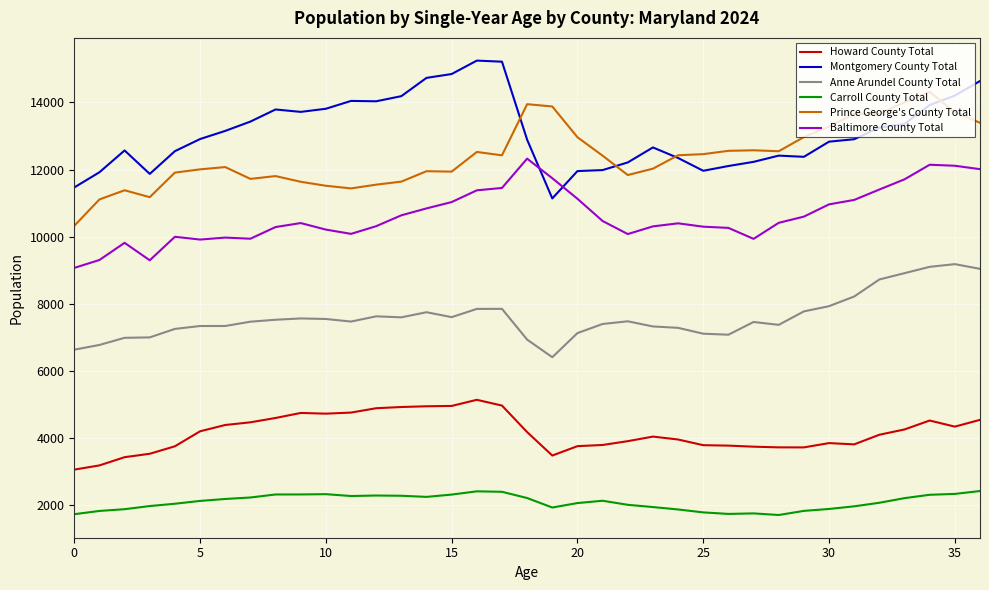

Which series has the largest total across all categories?

Montgomery County Total